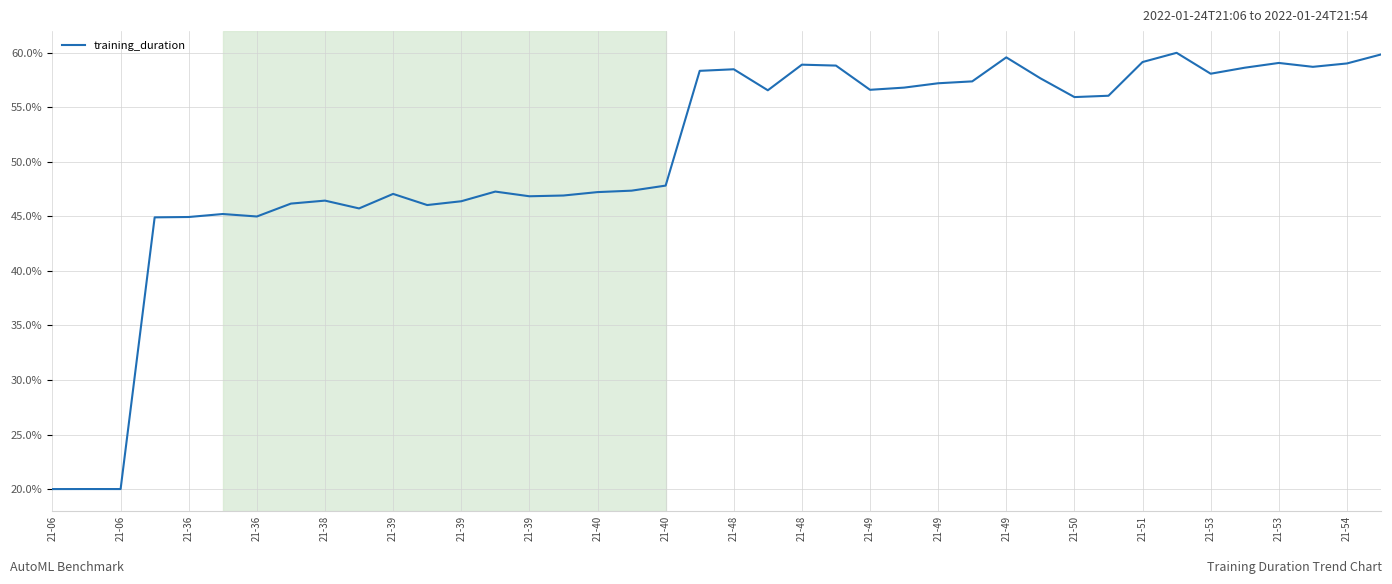

What is the greatest value displayed?

60.0